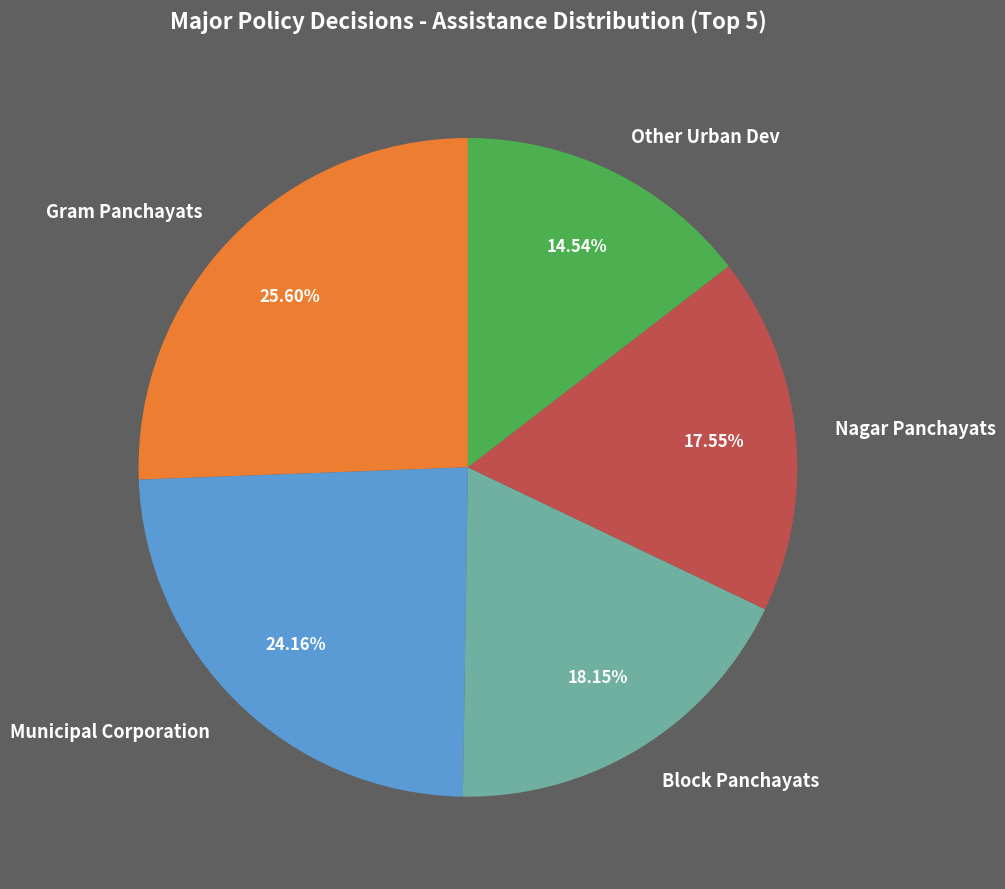

Rank the categories by value from lowest to highest.

Other Urban Dev, Nagar Panchayats, Block Panchayats, Municipal Corporation, Gram Panchayats